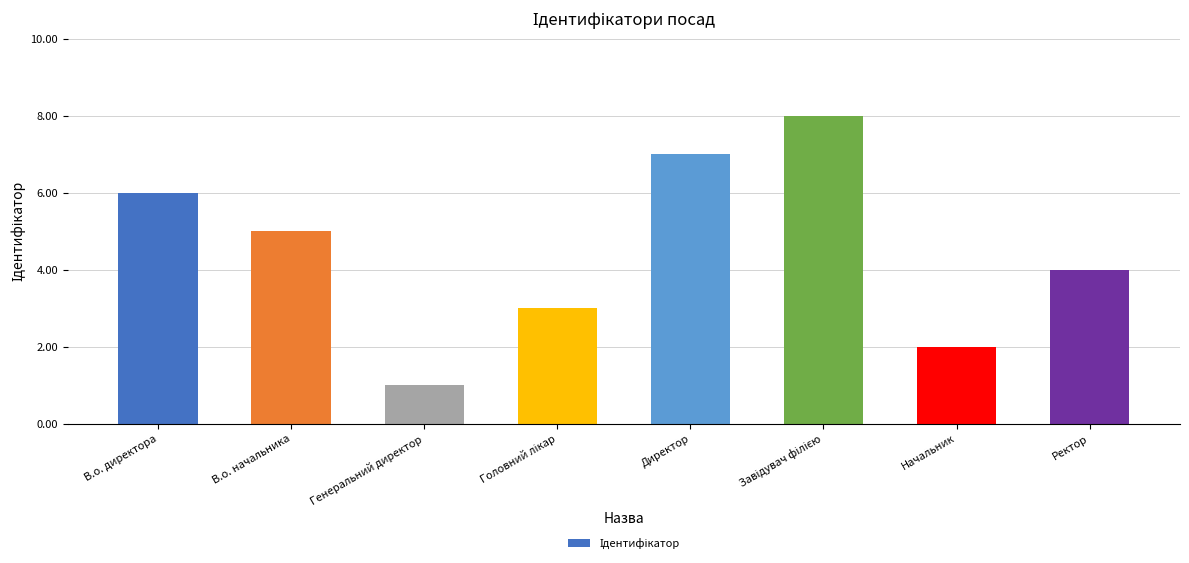

What value does the data have at Ректор?

4